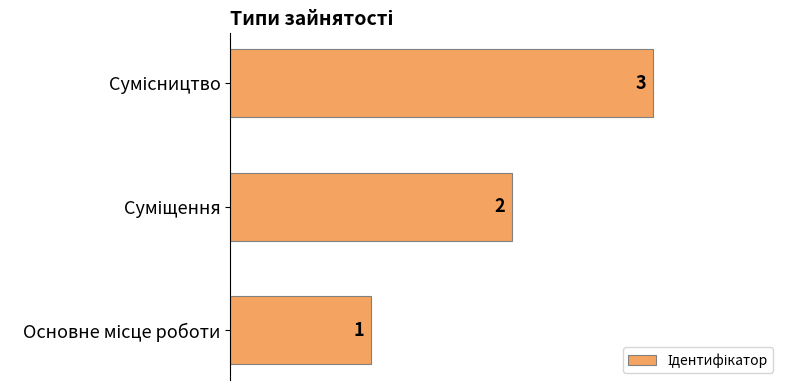

Count the values in the range 1 to 3.

3